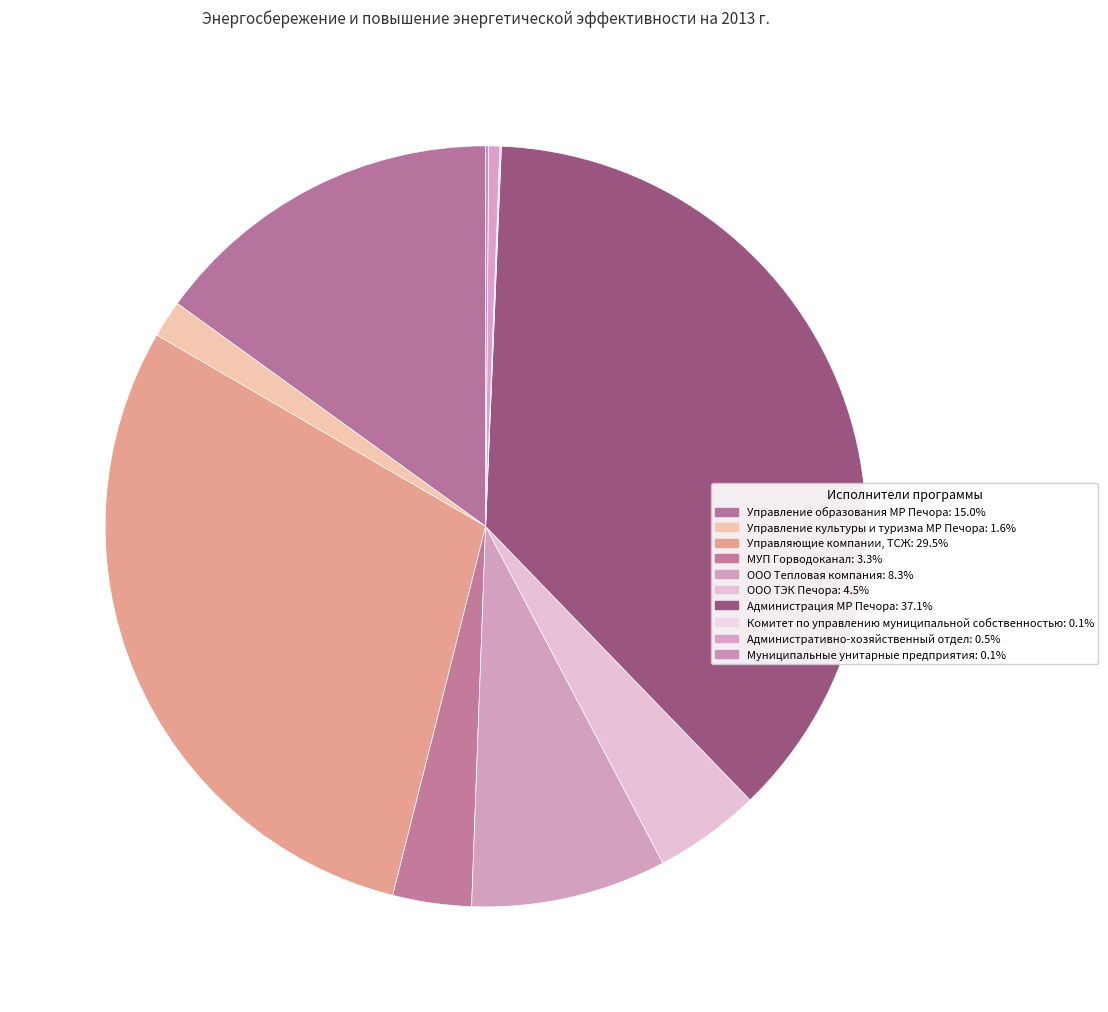

Is it true that МУП Горводоканал is 13% of the pie?

False